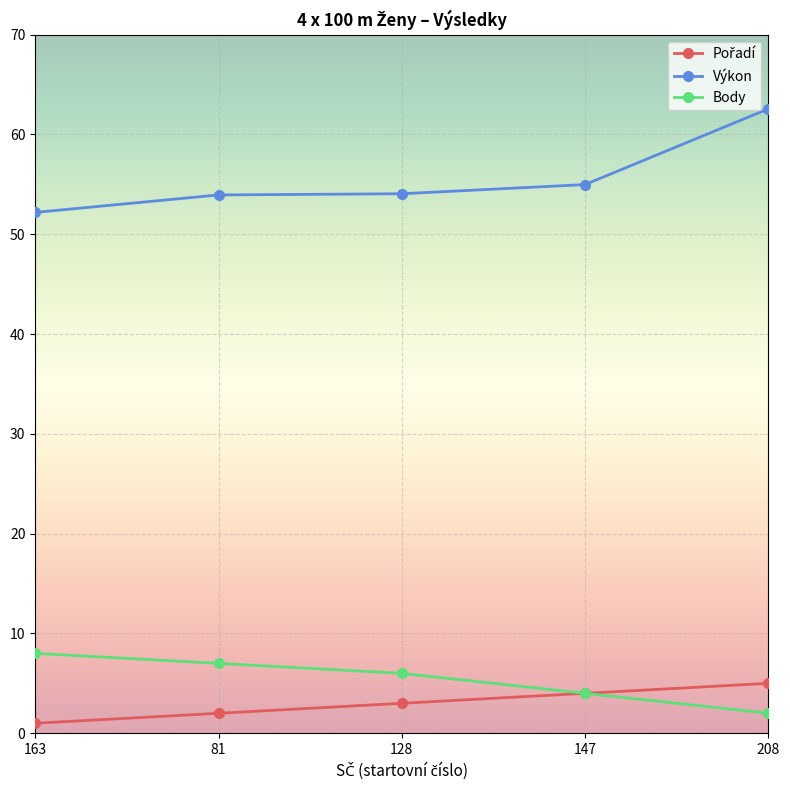

What is the minimum value for Body?

2.0